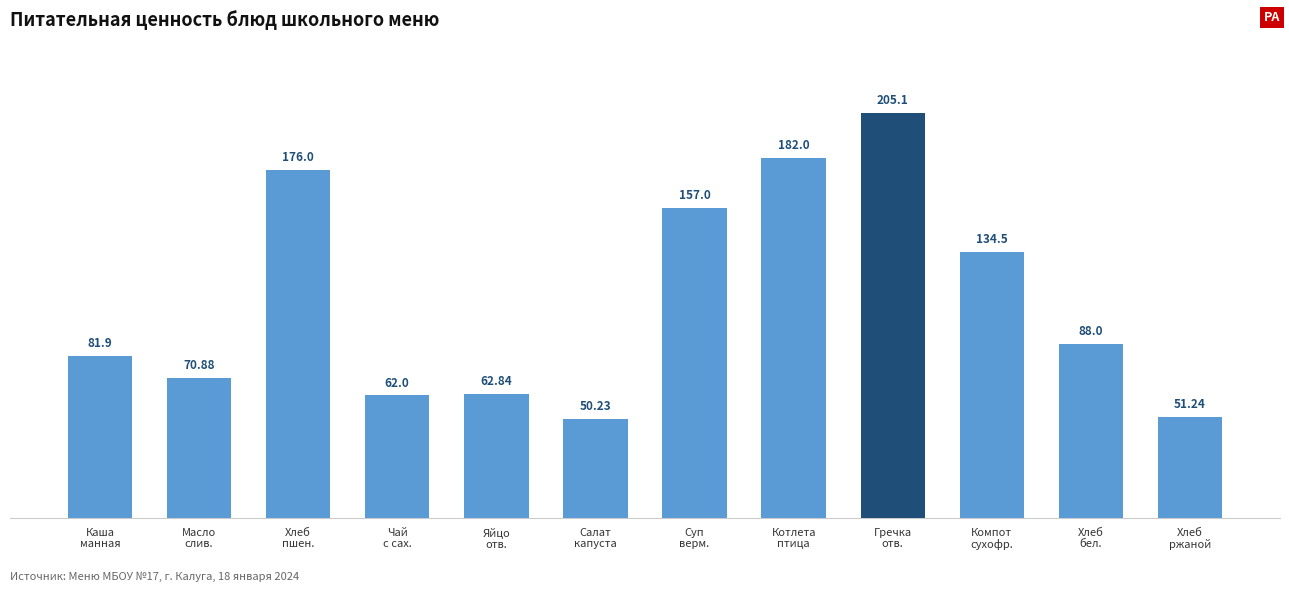

What is the change in value from Чай
с сах. to Компот
сухофр.?

+72.5